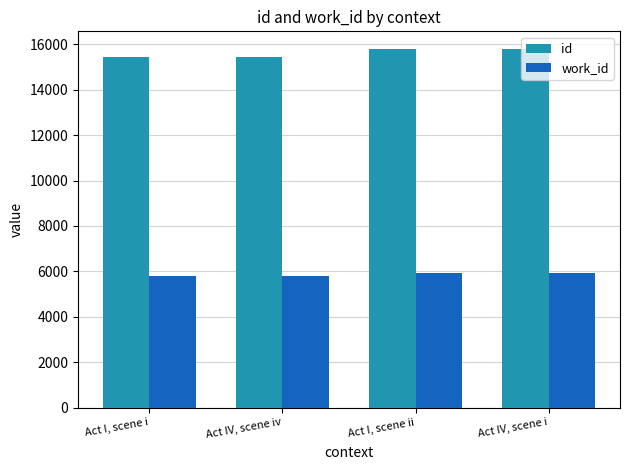

What is the lowest value of the id series?

15450